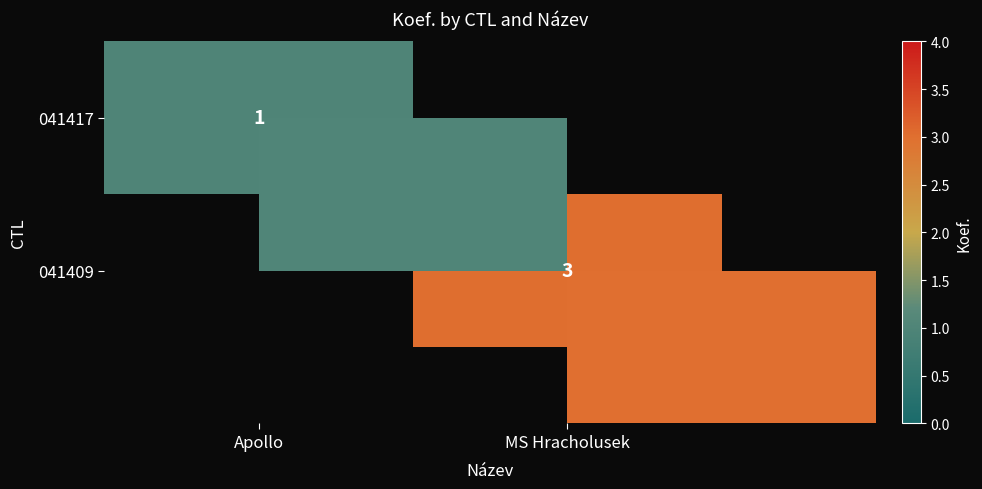

What is the difference between the 041417 values at Apollo and MS Hracholusek?

1